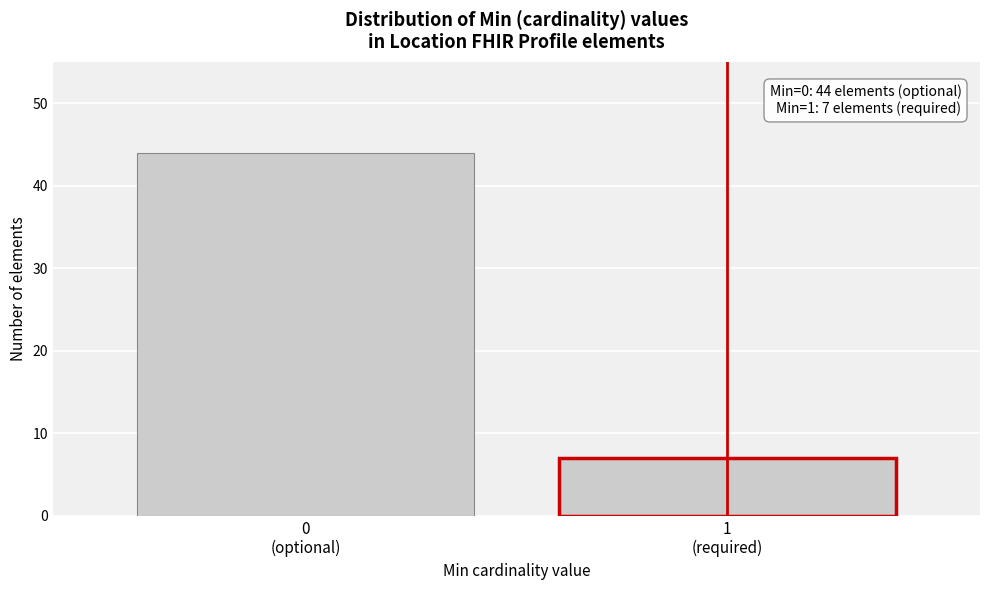

Reading right to left, list all the values displayed in this chart.

7	44